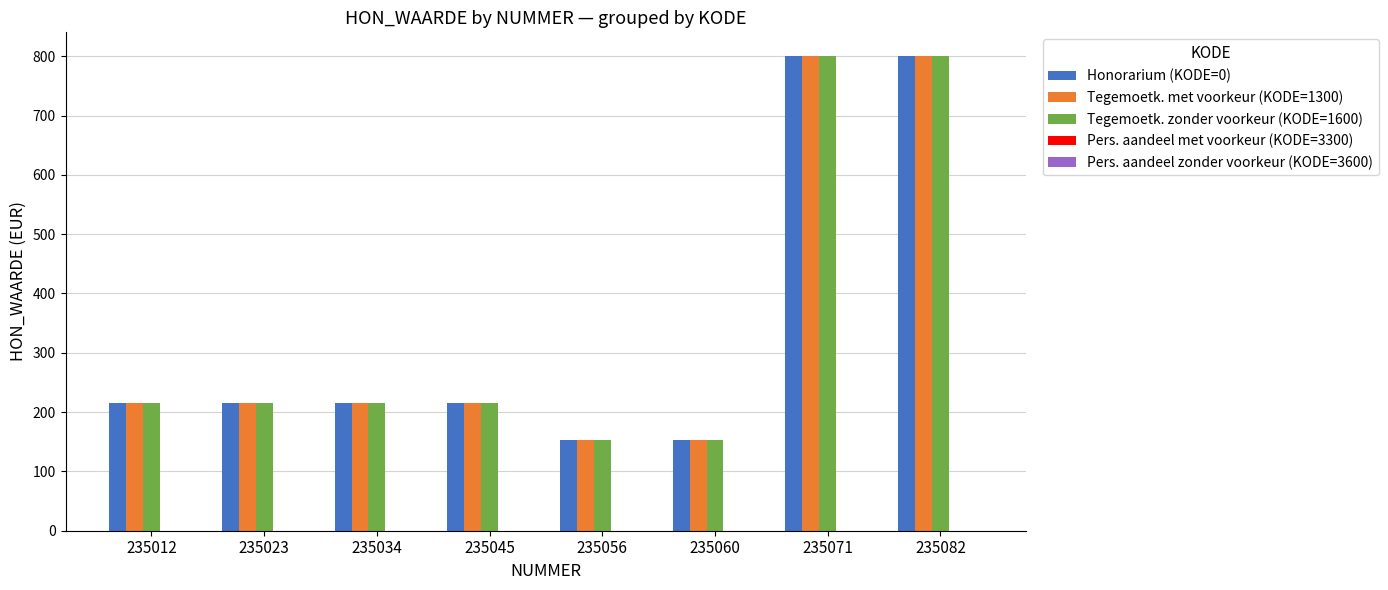

What is the maximum value for Tegemoetk. met voorkeur (KODE=1300)?

800.4